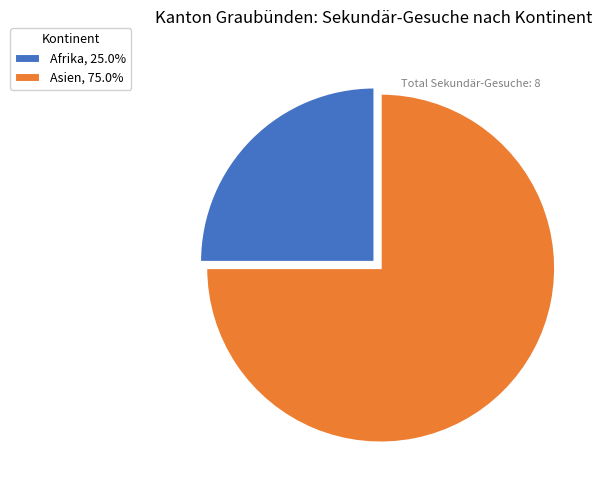

How many segments does this pie chart have?

2